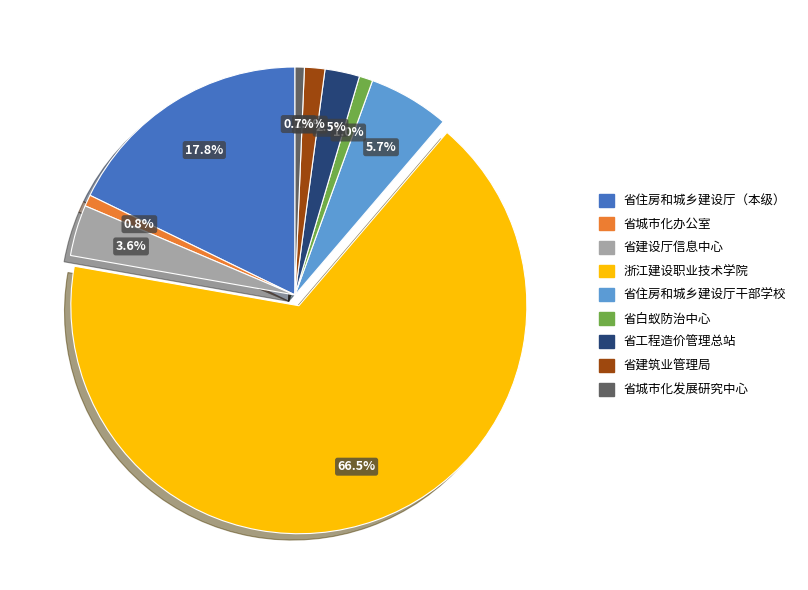

How many segments does this pie chart have?

9